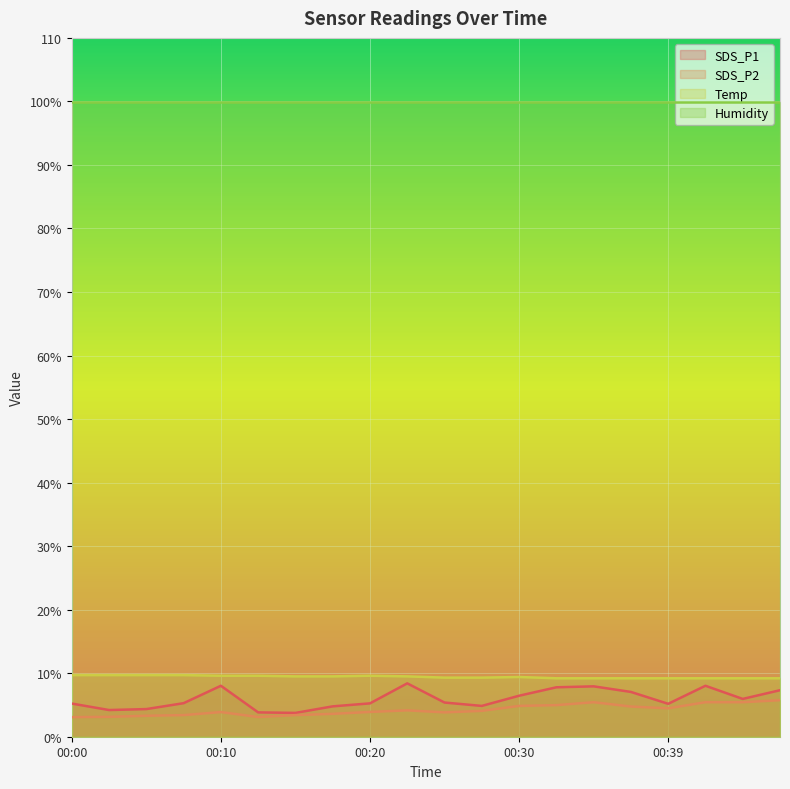

What is the value of the SDS_P1 point at the 15th from the left?

7.9